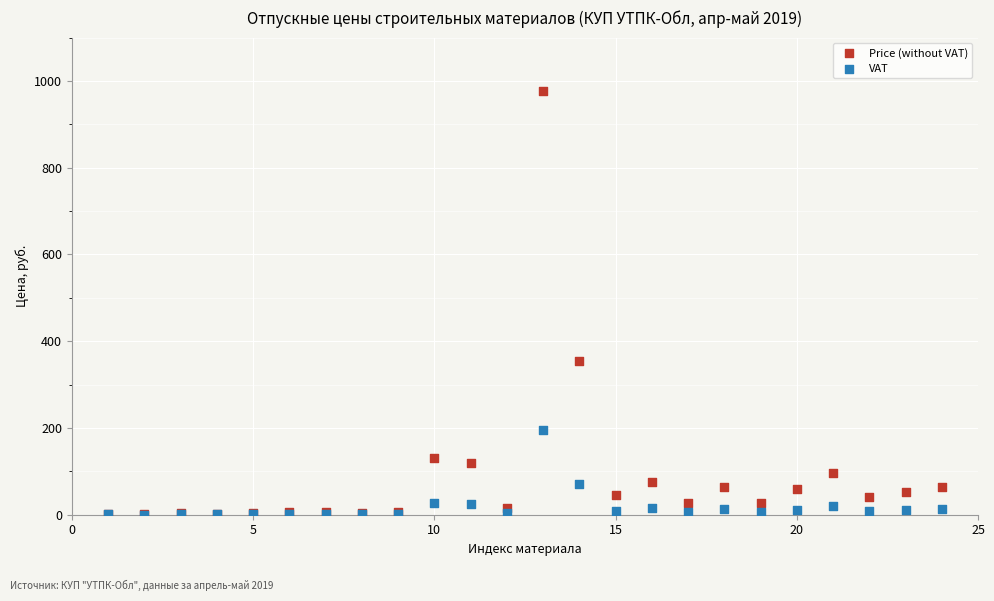

Across all series, what Y value is closest to 488?

353.6